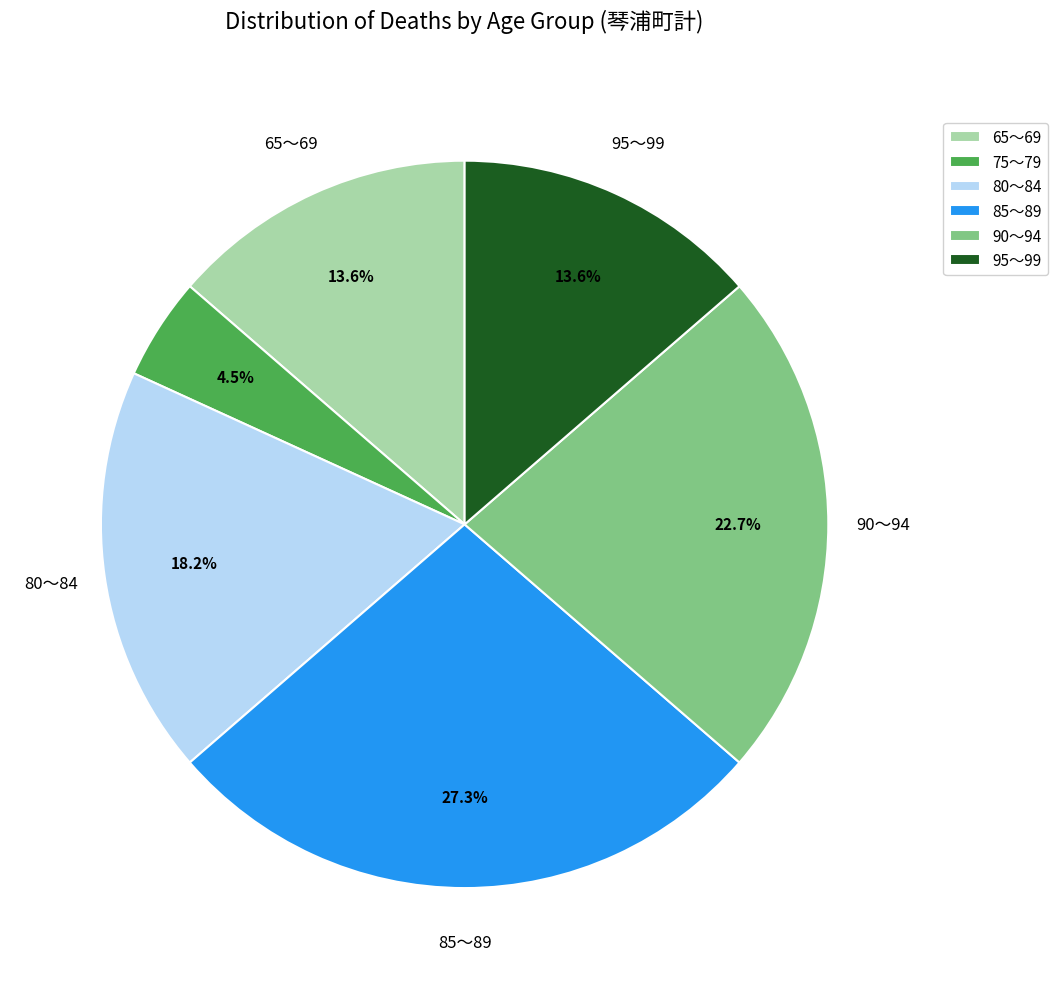

How much of the chart is everything except 75～79?

95.5%